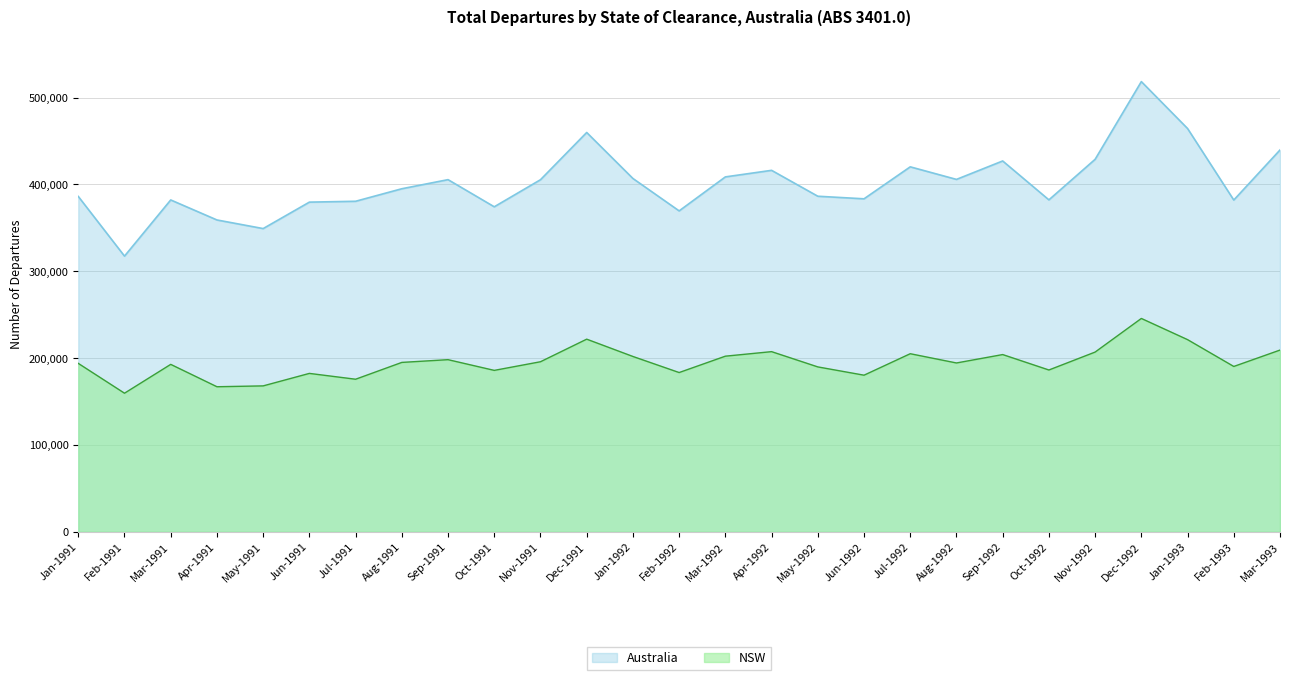

What are all the series names shown in the legend?

Australia, NSW